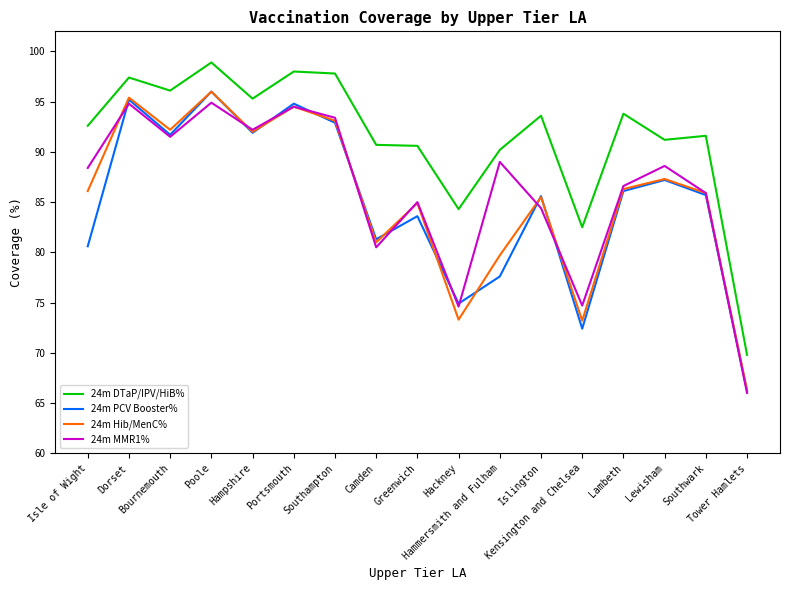

At which category does 24m DTaP/IPV/HiB% reach its first local peak?

Dorset